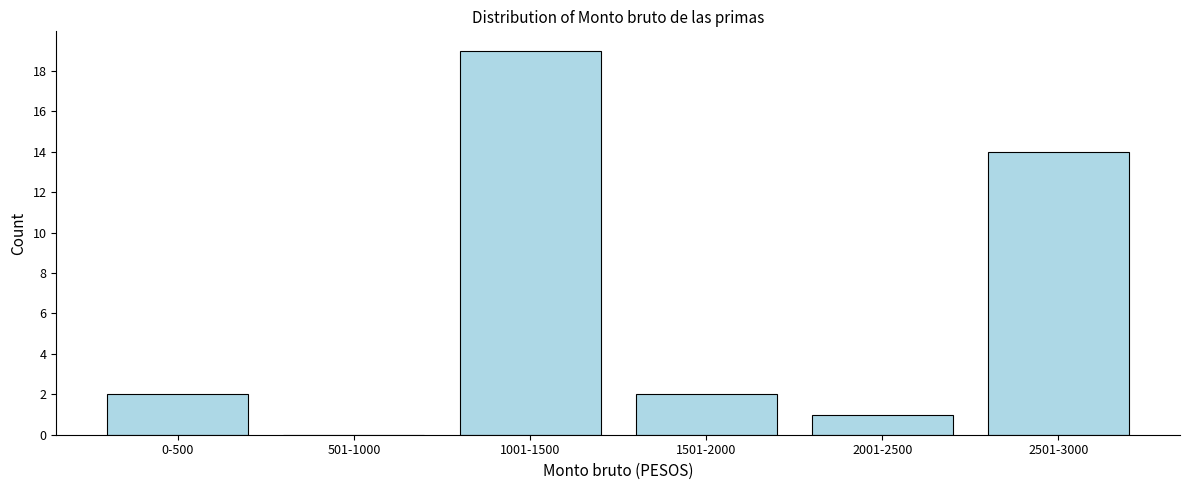

Reading right to left, list all the values displayed in this chart.

2501-3000=14	2001-2500=1	1501-2000=2	1001-1500=19	501-1000=0	0-500=2